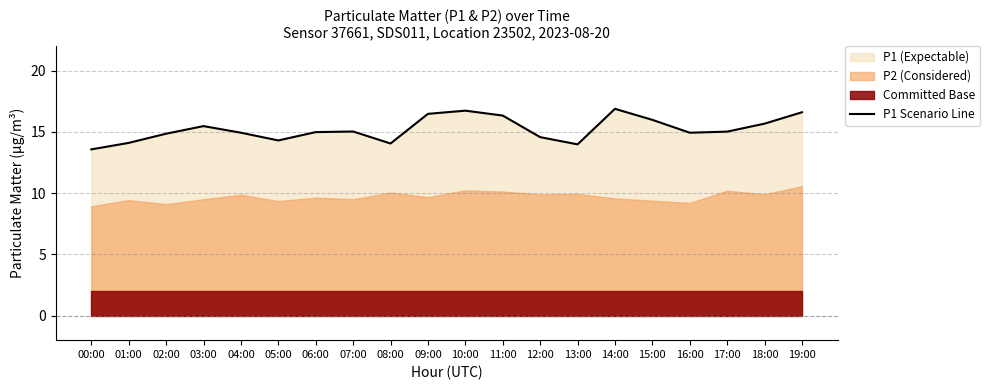

Count the number of categories in the chart.

20